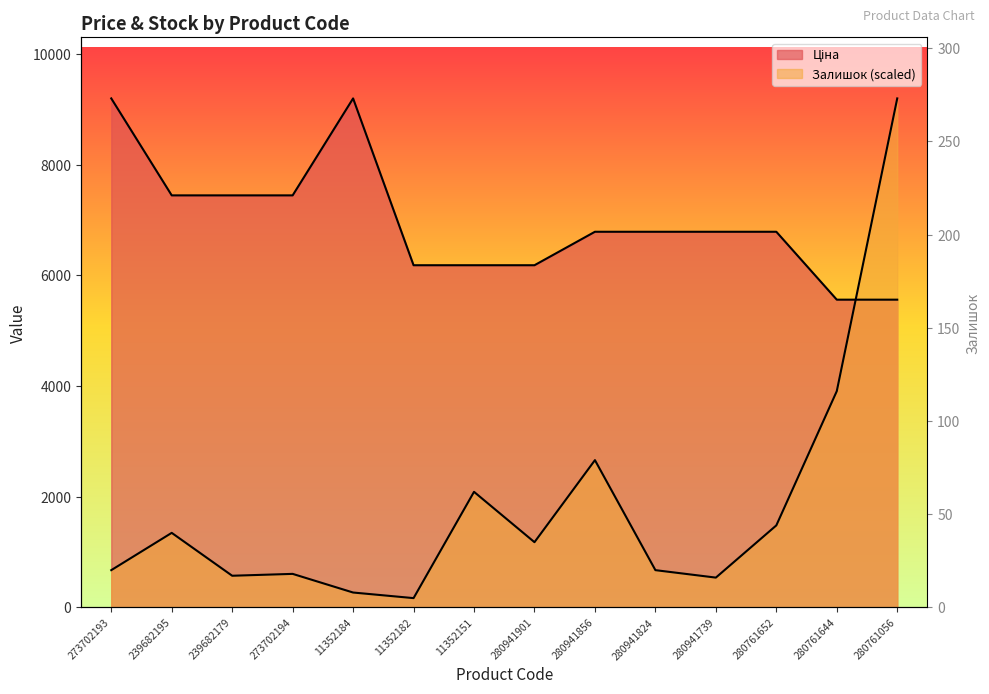

The Ціна series shows 2664.6 at 273702194. True or false?

False